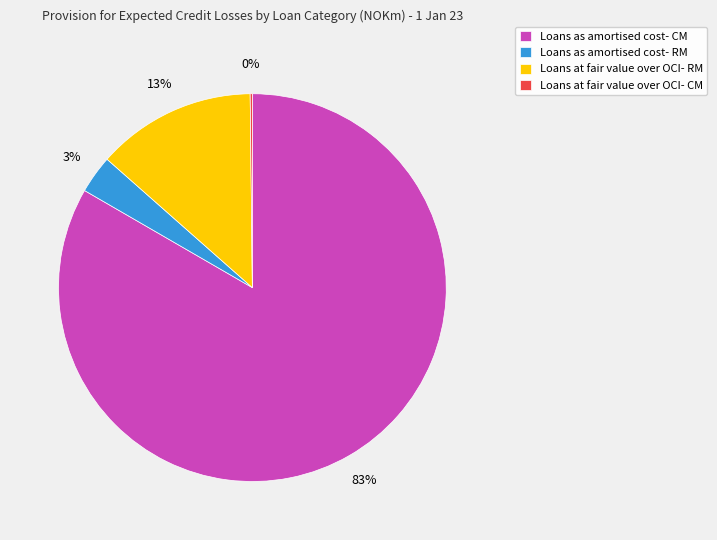

What is the largest slice in the pie chart?

Loans as amortised cost- CM